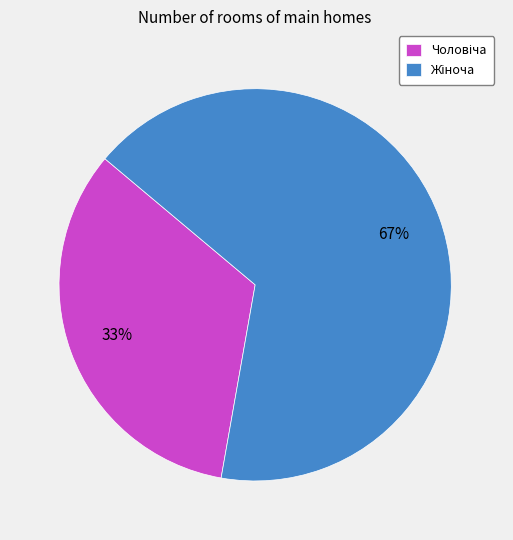

Count the number of slices in the pie.

2